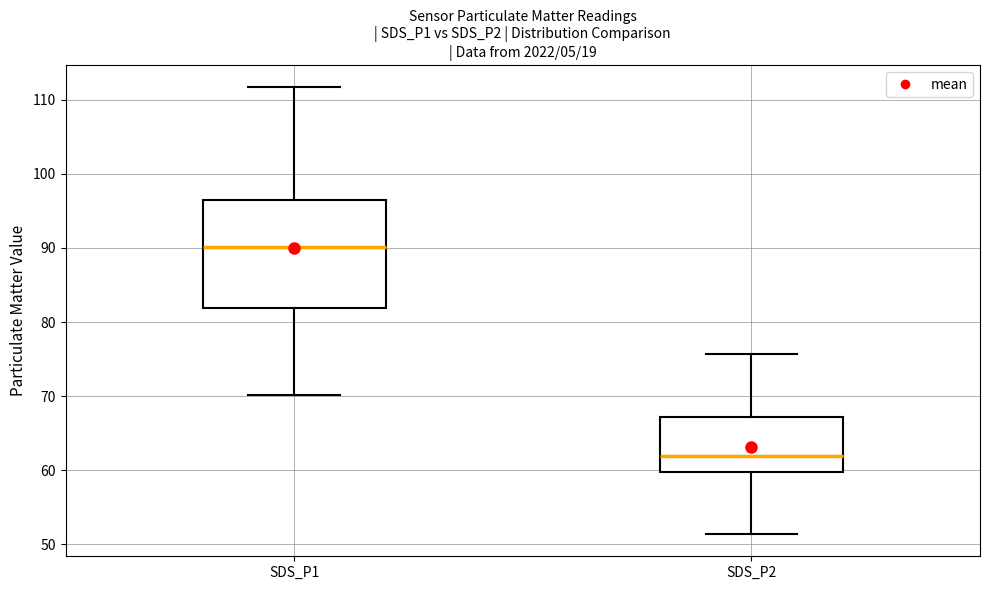

Reading left to right, transcribe this box plot: for each box, give where its median line is, the range the box spans, and where its two whiskers end, as read against the y-axis. The values are not printed on the chart, so give them approximately, as read against the axis.

SDS_P1: median 90, box 82 to 96, whiskers 70 to 112
SDS_P2: median 62, box 60 to 67, whiskers 51 to 76